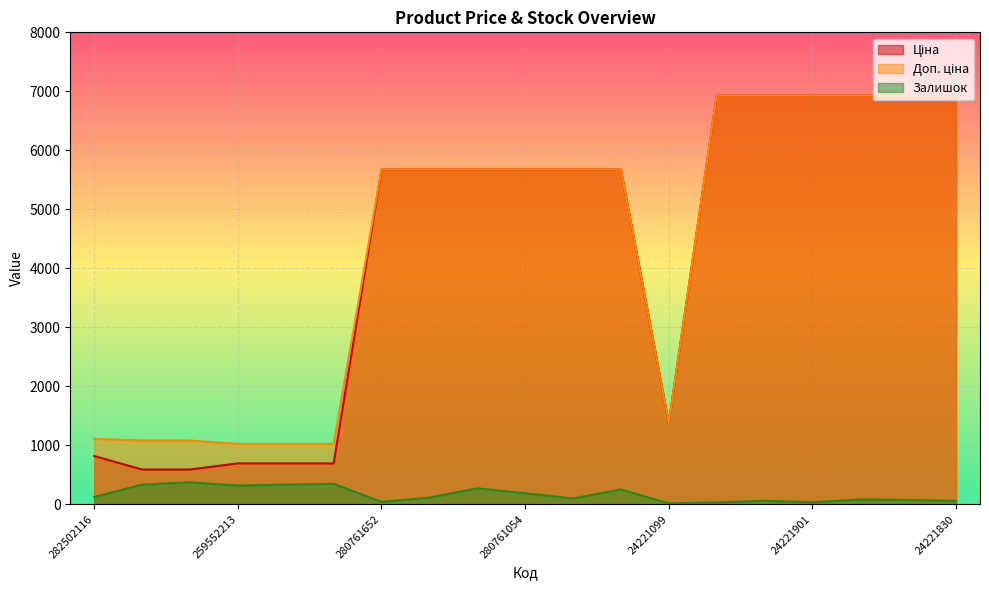

What are all the series names shown in the legend?

Ціна, Доп. ціна, Залишок